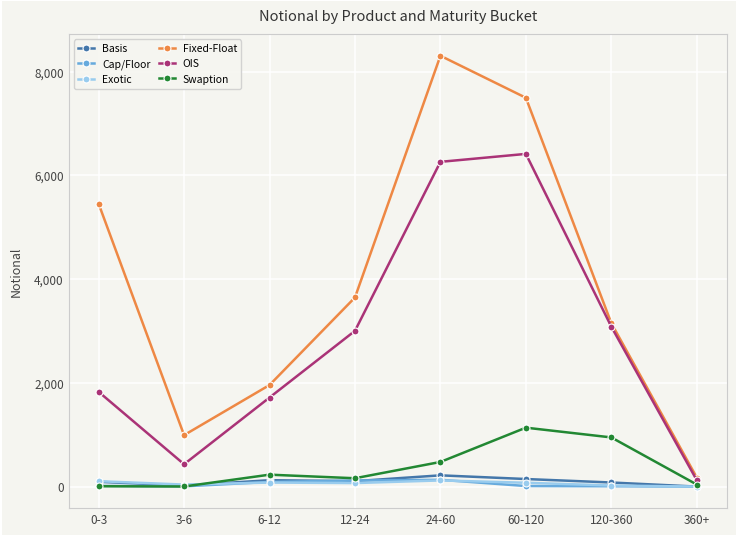

What is the label of the 3rd point from the left?

6-12